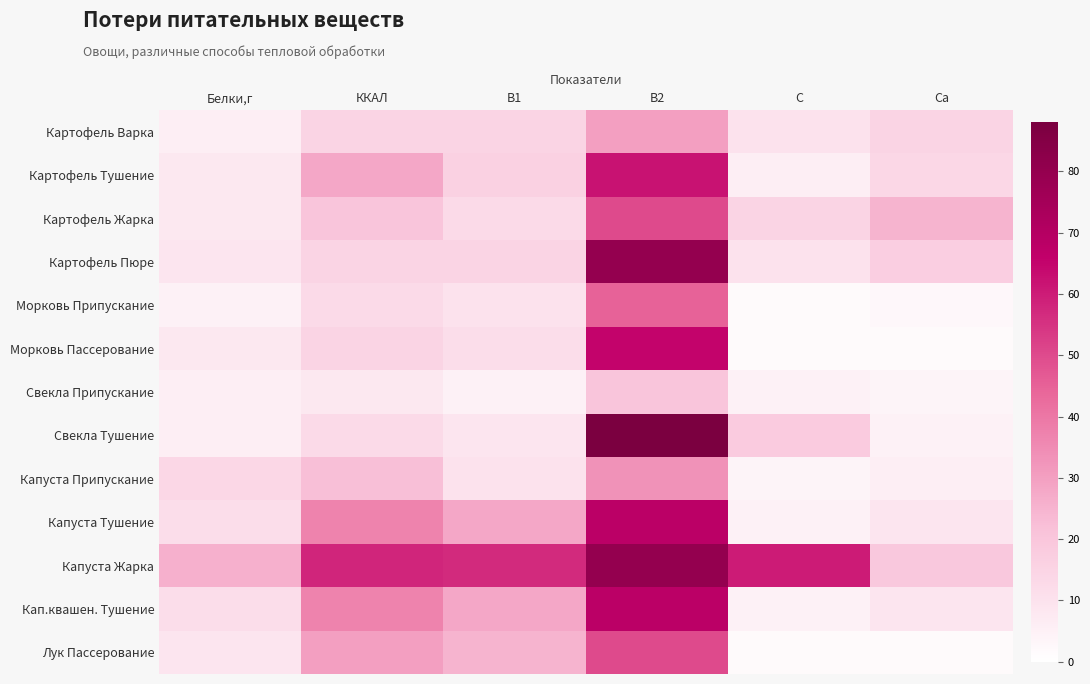

Which series has the largest total across all categories?

Капуста Жарка